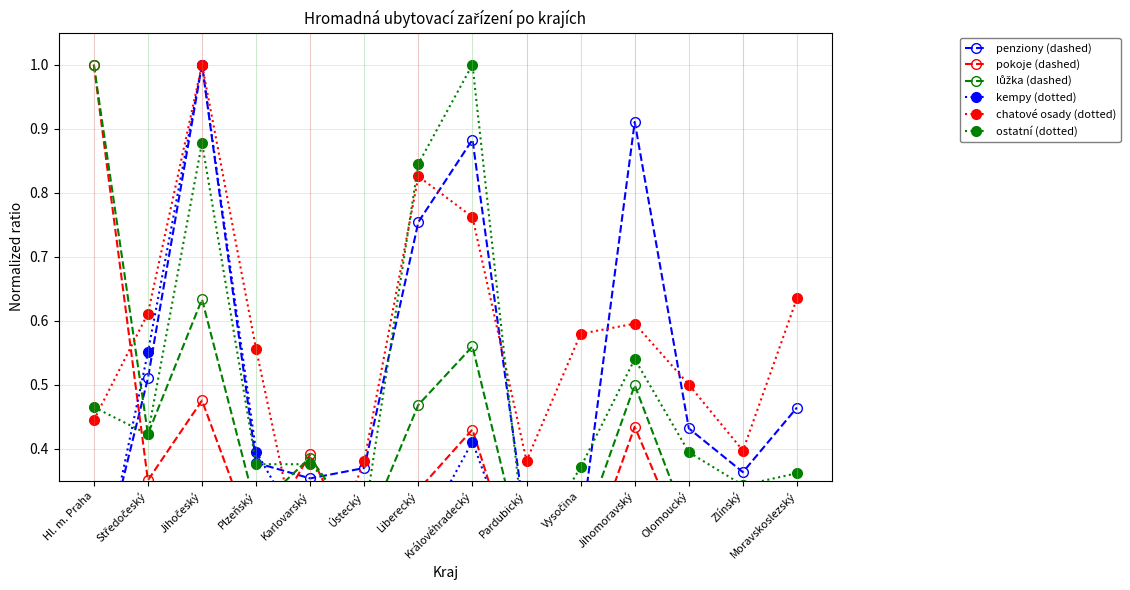

Reading left to right, transcribe all the data shown in this chart.

penziony (dashed): 0.2	0.5	1.0	0.4	0.4	0.4	0.8	0.9	0.3	0.3	0.9	0.4	0.4	0.5
pokoje (dashed): 1.0	0.4	0.5	0.2	0.4	0.2	0.3	0.4	0.2	0.2	0.4	0.2	0.2	0.3
lůžka (dashed): 1.0	0.4	0.6	0.3	0.4	0.3	0.5	0.6	0.2	0.3	0.5	0.3	0.3	0.3
kempy (dotted): 0.1	0.6	1.0	0.4	0.2	0.3	0.3	0.4	0.2	0.2	0.3	0.1	0.2	0.2
chatové osady (dotted): 0.4	0.6	1.0	0.6	0.2	0.4	0.8	0.8	0.4	0.6	0.6	0.5	0.4	0.6
ostatní (dotted): 0.5	0.4	0.9	0.4	0.4	0.3	0.8	1.0	0.2	0.4	0.5	0.4	0.3	0.4